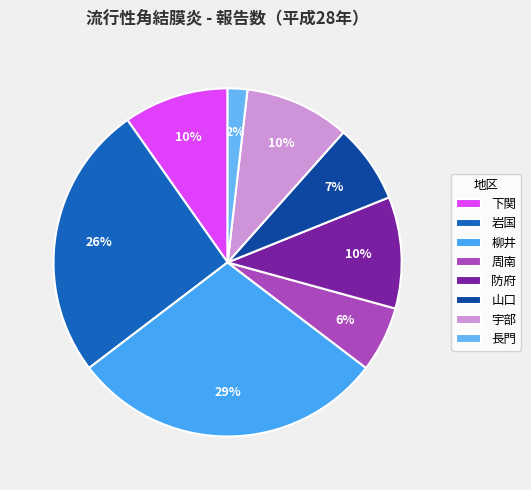

The 長門 slice represents 2% of the pie. True or false?

True